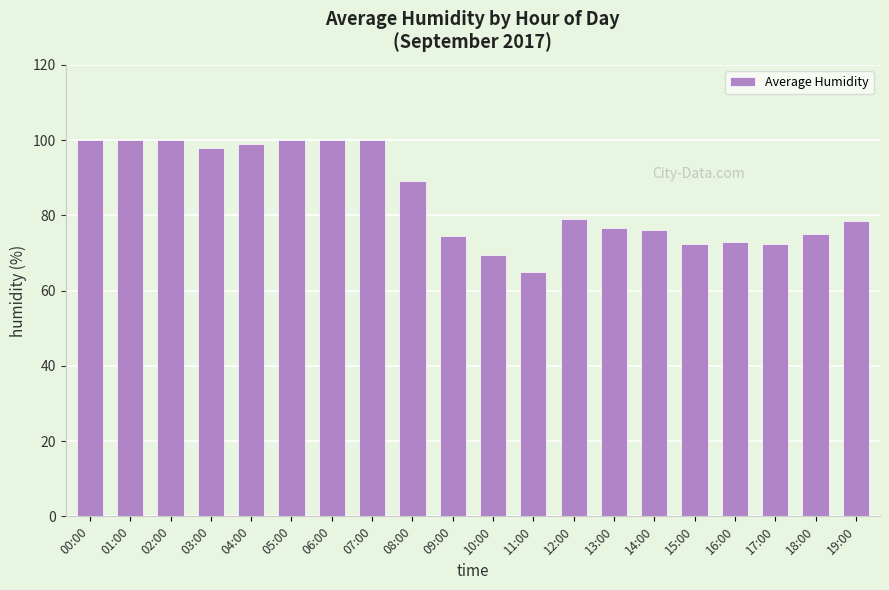

How many series are shown in this chart?

1